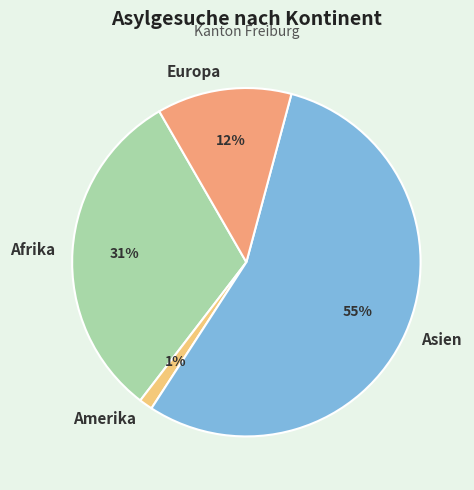

The Europa slice represents 24% of the pie. True or false?

False